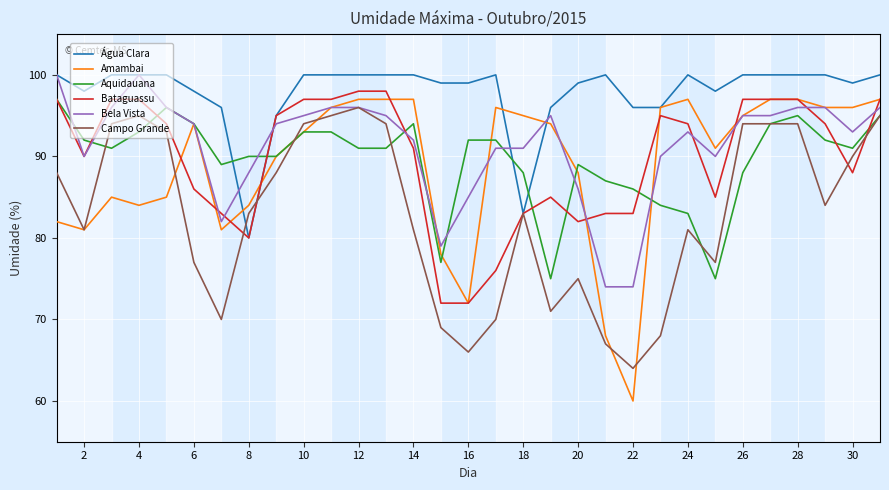

Which series has the largest total across all categories?

Água Clara